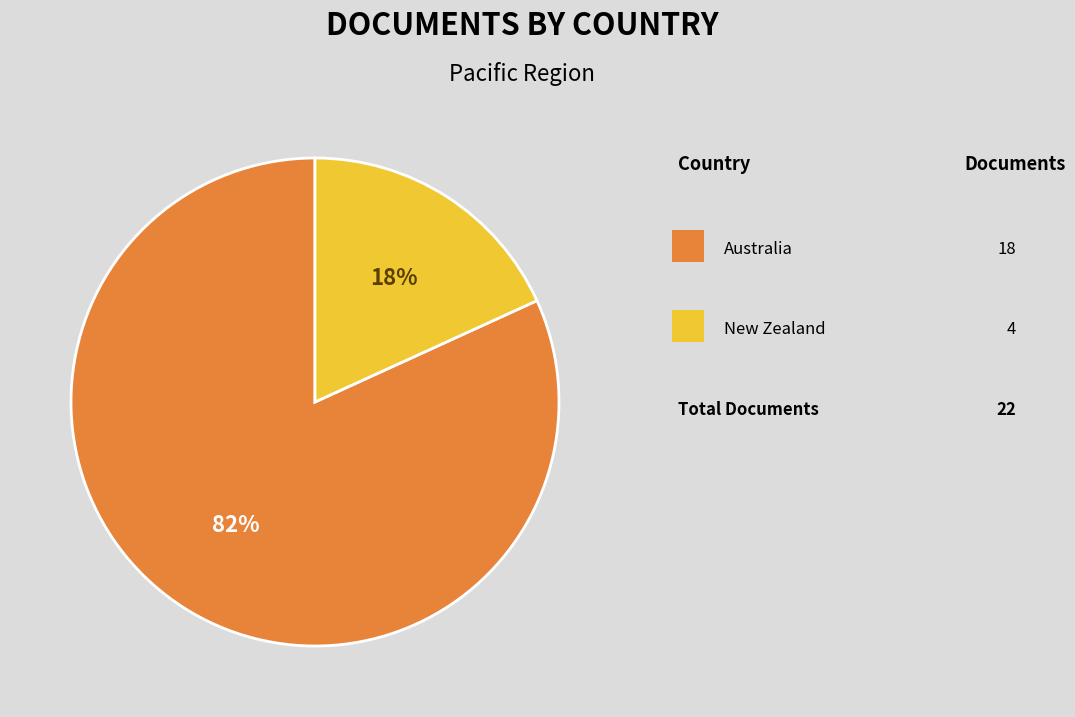

Is there a majority slice in this chart?

Yes